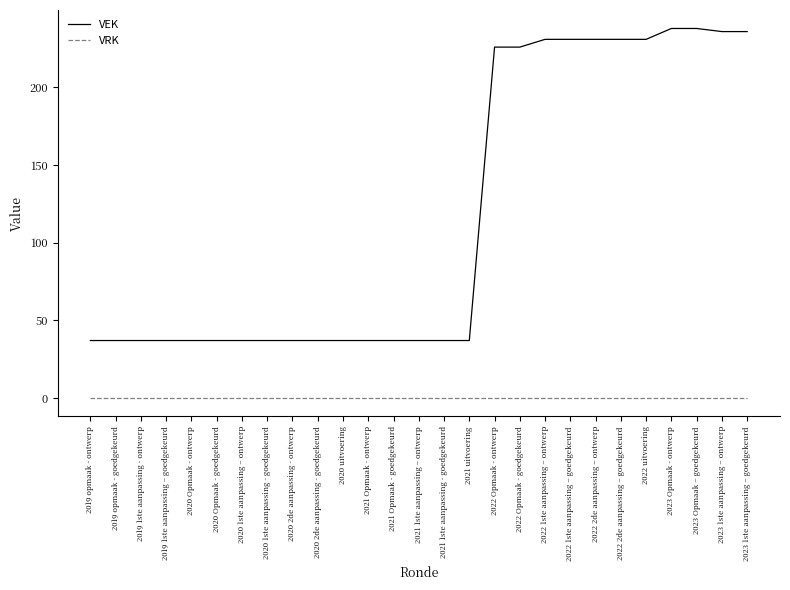

At 2020 uitvoering, list the series in order from largest to smallest.

VEK, VRK